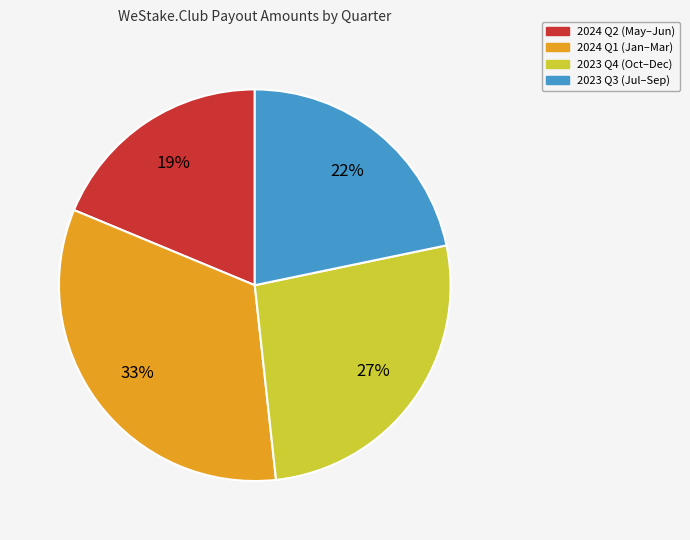

To the nearest percent, what is the average slice percentage?

25%